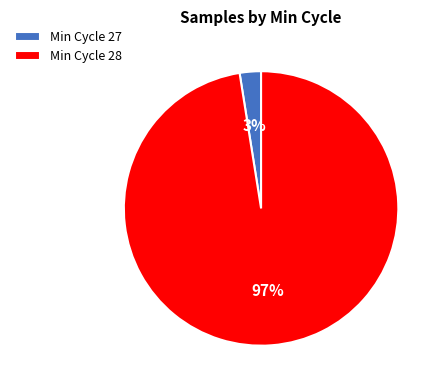

Count the number of slices in the pie.

2